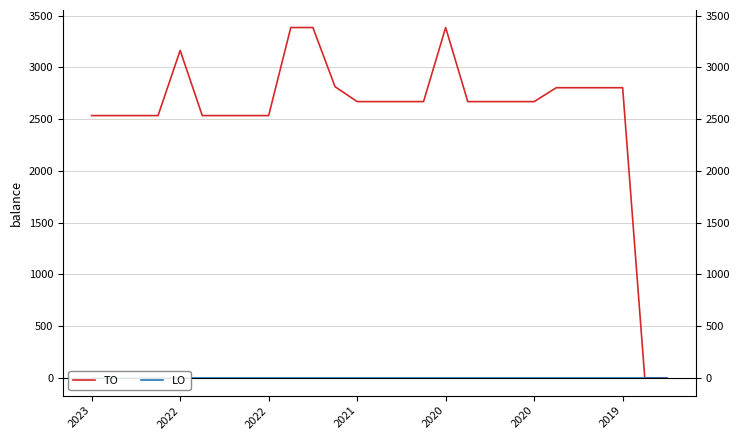

What is the label of the 23rd point from the left?

22